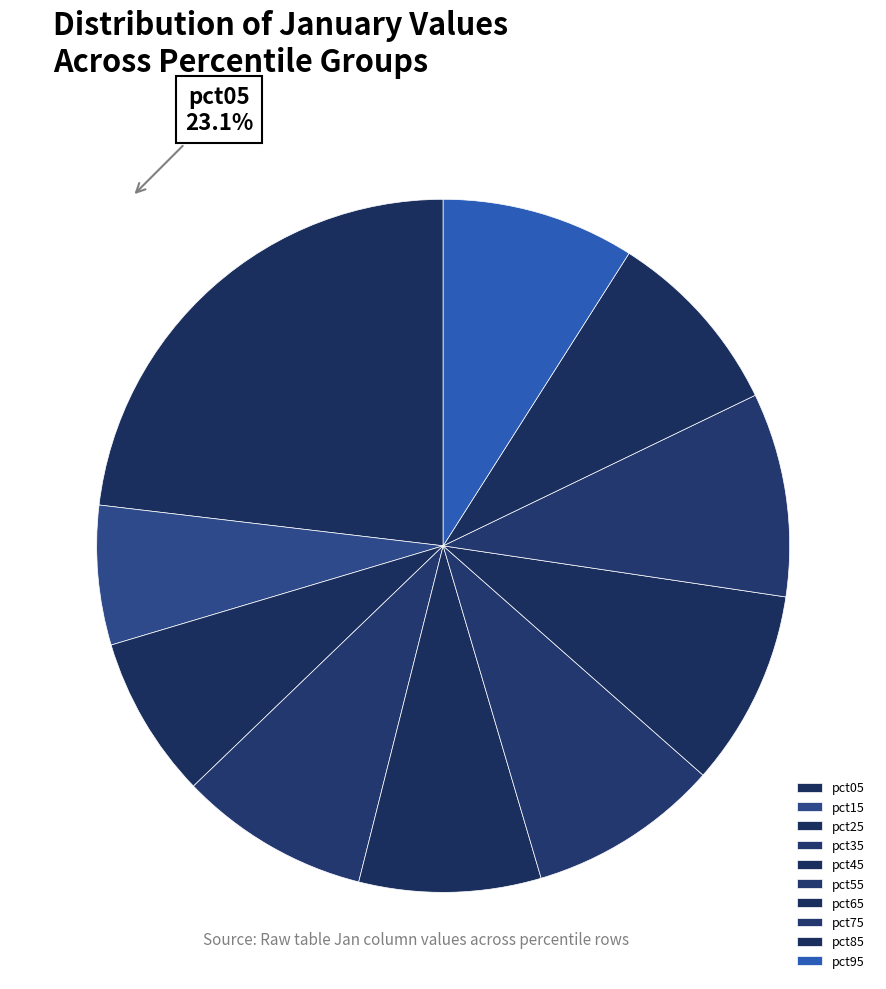

Does any single category account for the majority?

No